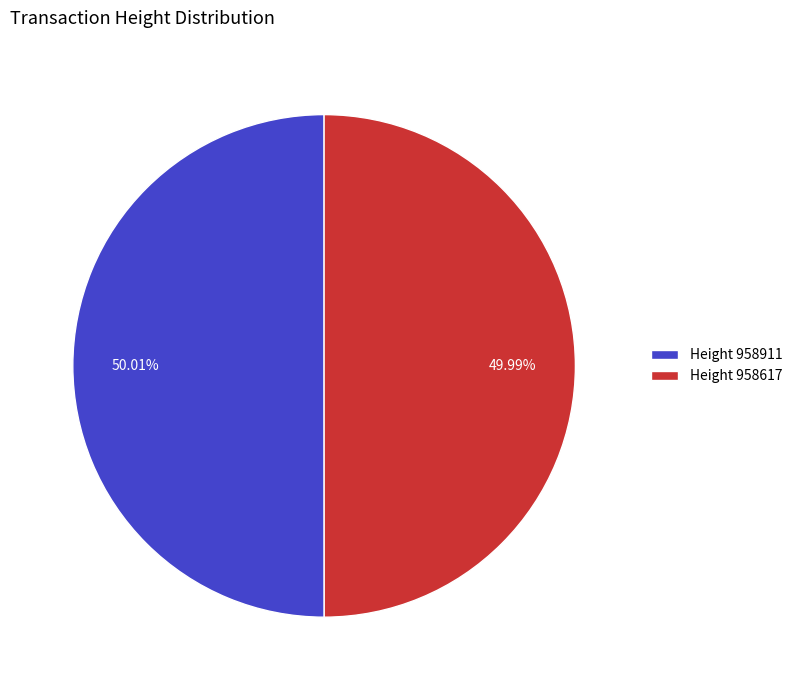

What is the ratio of the value at Height 958911 to the value at Height 958617?

1.0